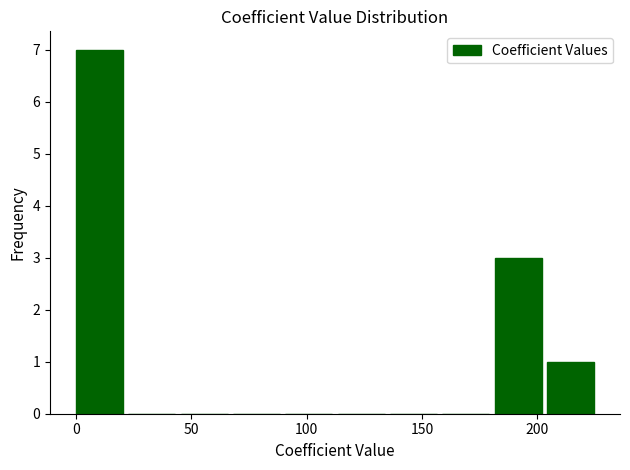

Reading left to right, list every bar in this chart as the range it spans on the x-axis followed by its height. Neither the bar edges nor the heights are printed on the chart, so give them approximately, as read against the axes.

0 to 25: 7
25 to 45: 0
45 to 70: 0
70 to 90: 0
90 to 115: 0
115 to 135: 0
135 to 160: 0
160 to 180: 0
180 to 205: 3
205 to 225: 1